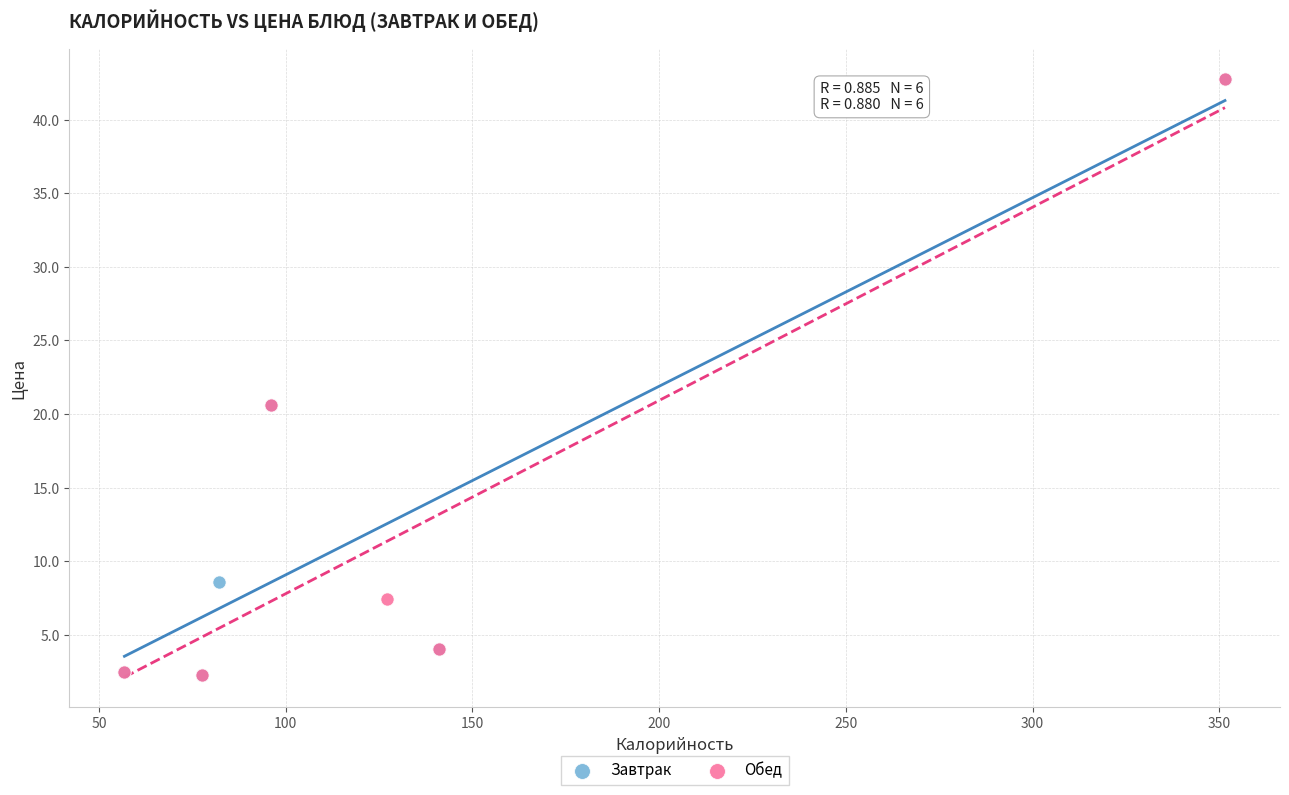

What are all the series names shown in the legend?

Завтрак, Обед